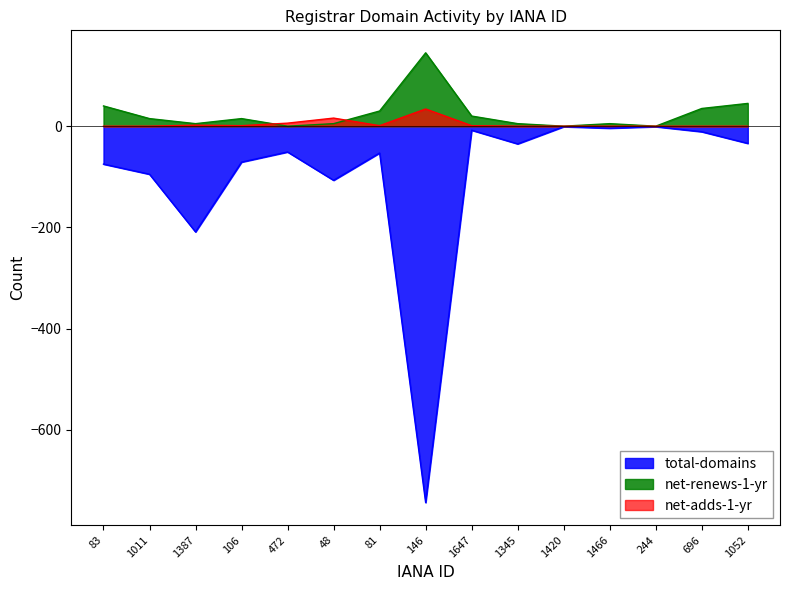

Reading right to left, extract all data points from this chart.

total-domains: 1052=-34	696=-11	244=-1	1466=-4	1420=-1	1345=-35	1647=-8	146=-744	81=-53	48=-107	472=-51	106=-71	1387=-209	1011=-95	83=-75
net-renews-1-yr: 1052=45	696=35	244=0	1466=5	1420=0	1345=5	1647=20	146=145	81=30	48=5	472=0	106=15	1387=5	1011=15	83=40
net-adds-1-yr: 1052=0	696=0	244=0	1466=0	1420=0	1345=0	1647=1	146=34	81=1	48=16	472=6	106=1	1387=2	1011=0	83=0